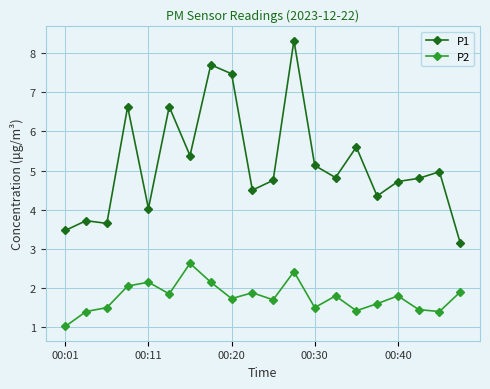

How many interior local valleys does the P1 series have?

6